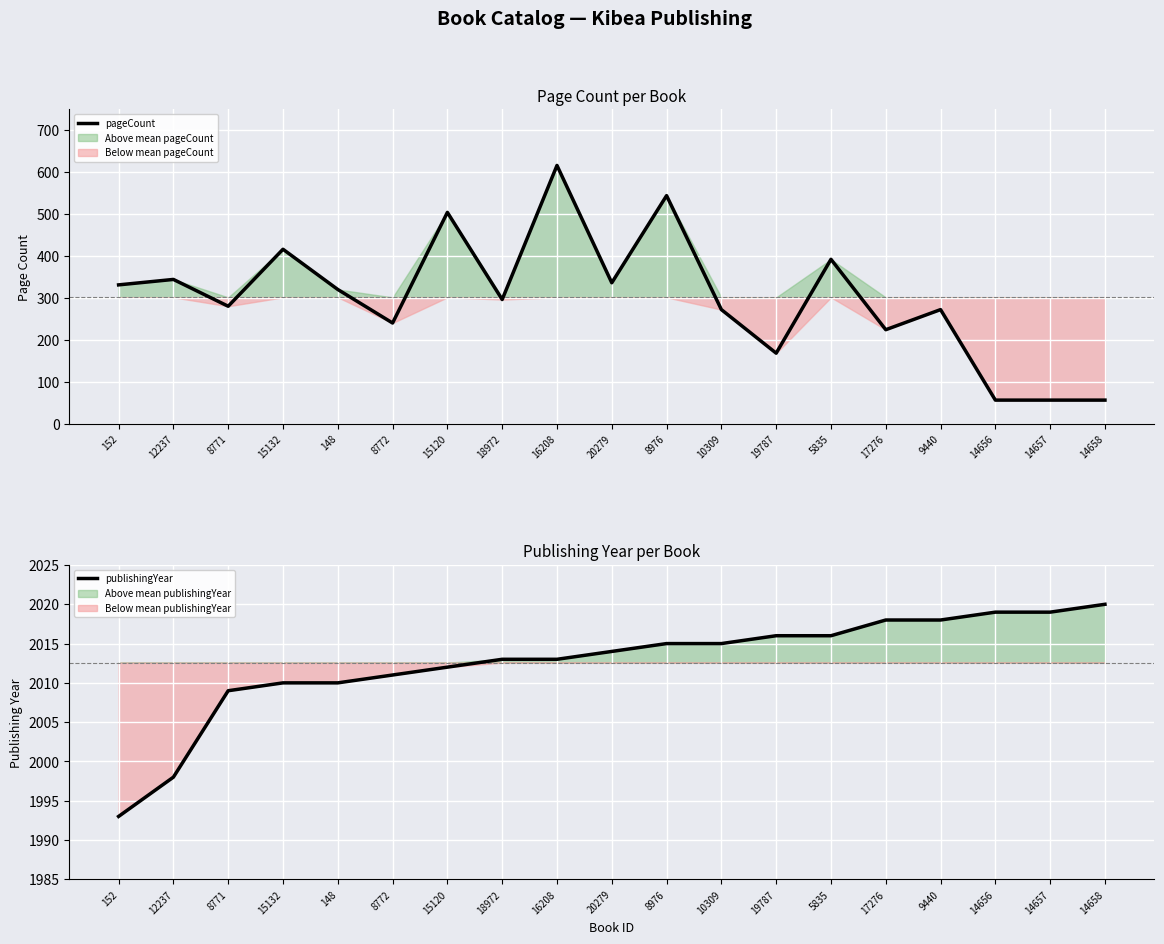

Is the value of publishingYear at 15120 greater than the value of pageCount at 10309?

Yes